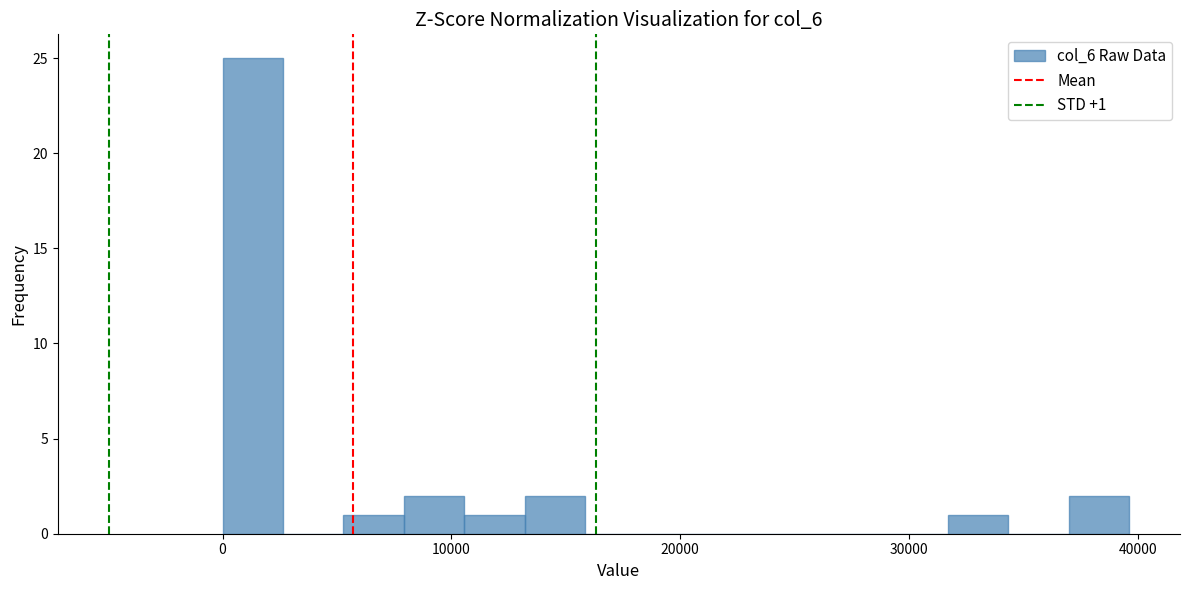

Read against the x-axis, roughly where is the centre of the tallest bar?

1000